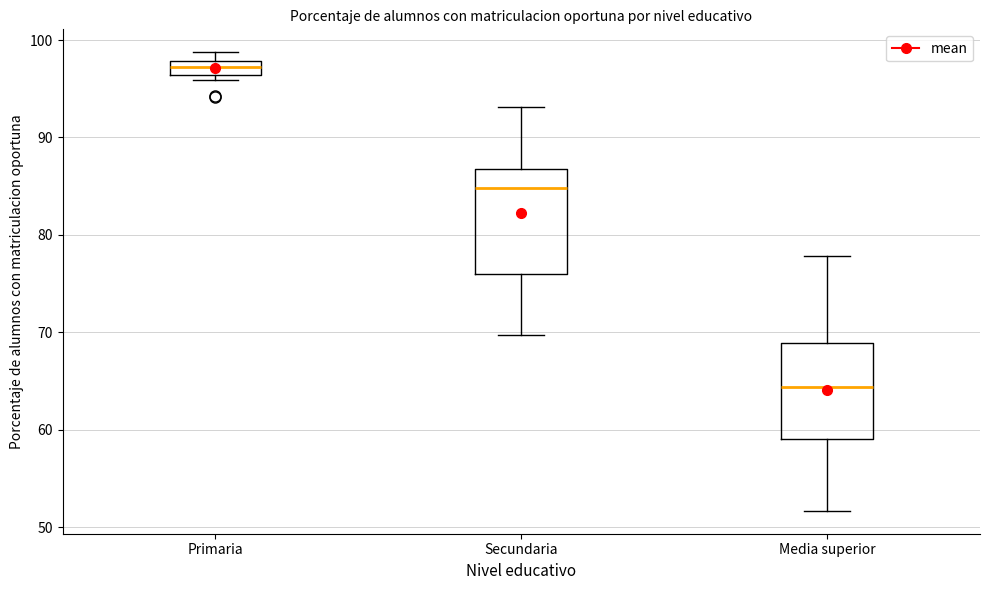

Which box's median line is the lowest?

Media superior